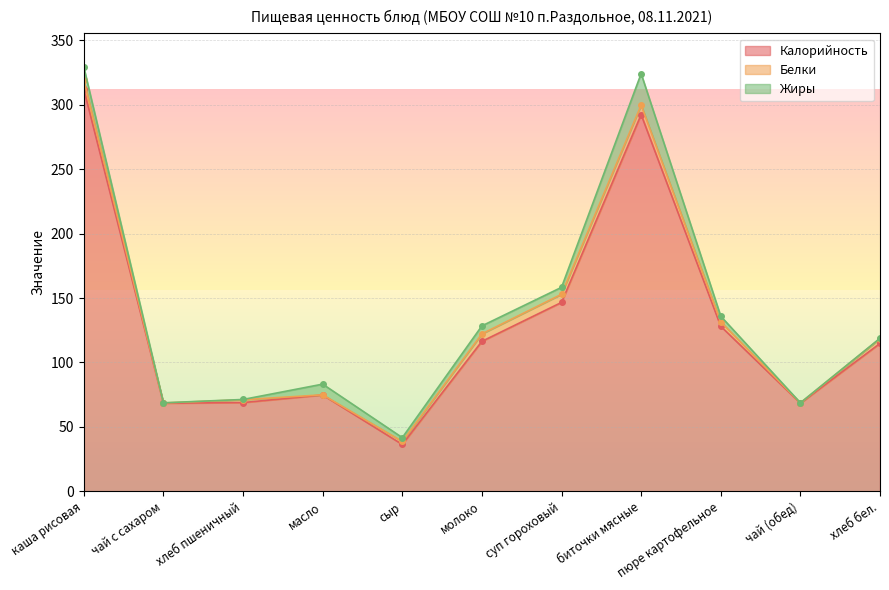

Which series has the largest range (max minus min)?

Калорийность